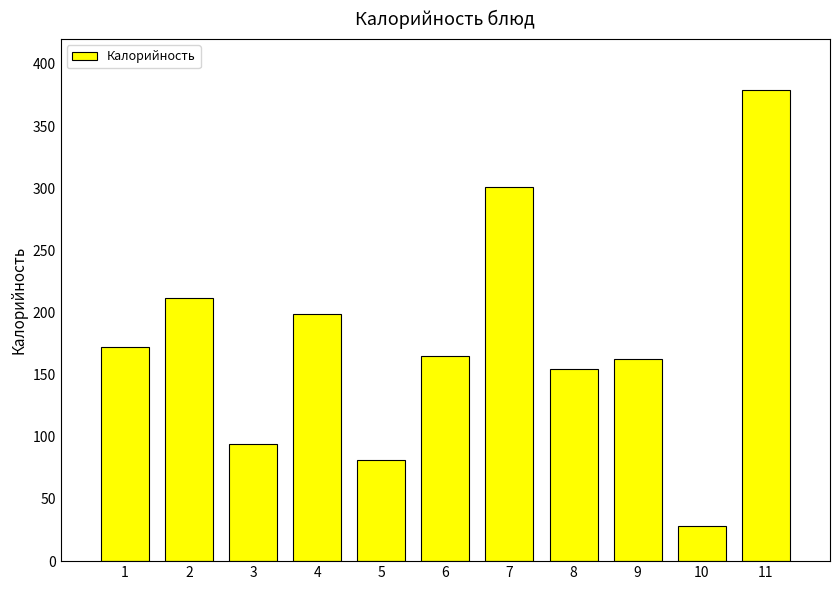

Reading right to left, what are all the values shown in this chart?

379.0	28.3	163.0	154.8	300.9	165.4	81.5	198.5	94.0	211.9	172.3